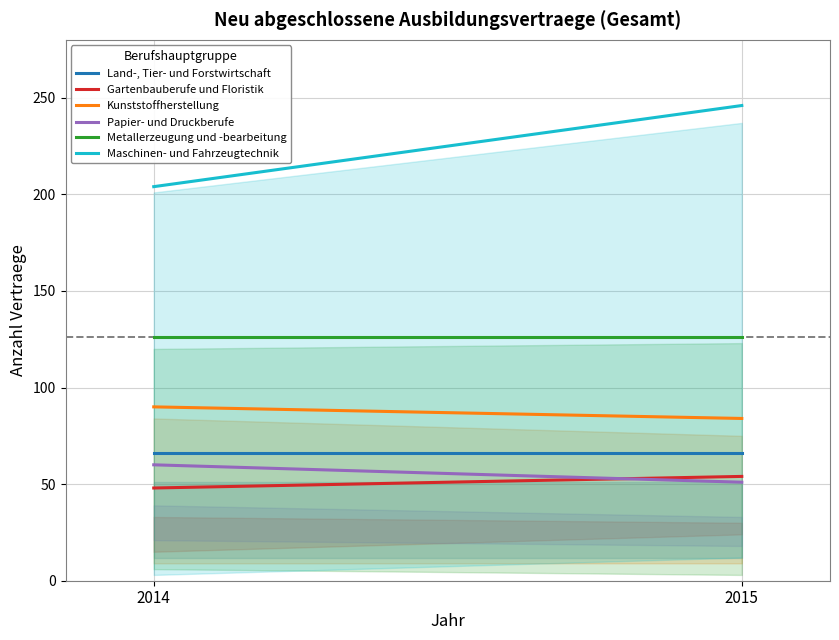

How many series are shown in this chart?

6